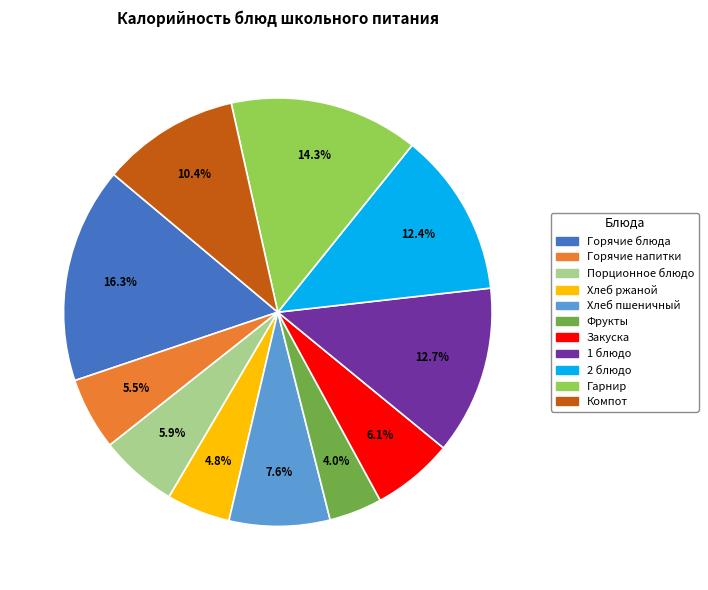

Which category has the biggest portion of the pie?

Горячие блюда